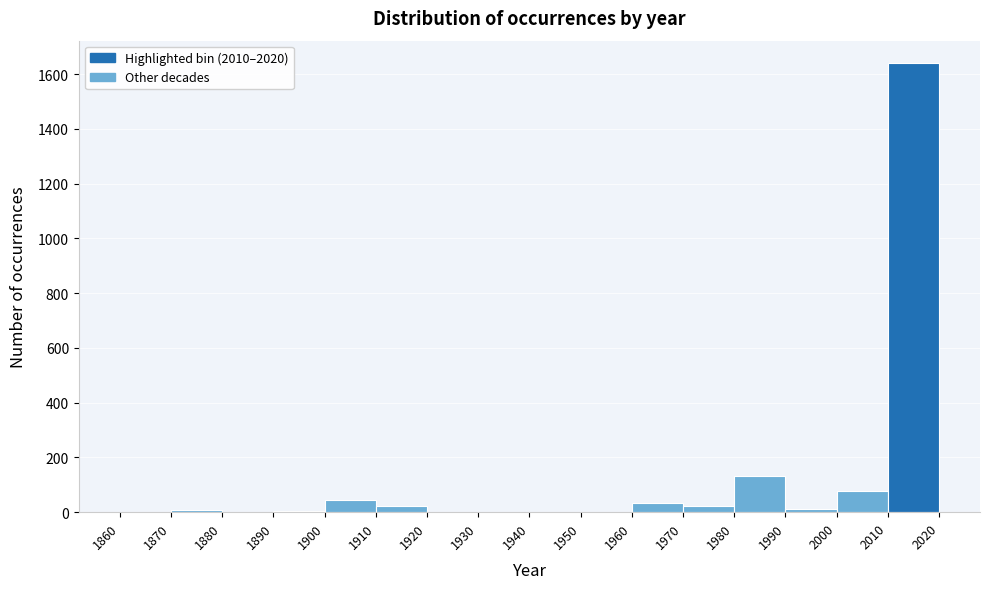

Reading left to right, transcribe this chart: for each bar, give the range it covers on the x-axis and its height. The values are not printed on the chart, so give them approximately, as read against the axis.

1860 to 1870: 0
1870 to 1880: under 20
1880 to 1890: 0
1890 to 1900: under 20
1900 to 1910: 40
1910 to 1920: 20
1920 to 1930: 0
1930 to 1940: 0
1940 to 1950: 0
1950 to 1960: 0
1960 to 1970: 40
1970 to 1980: 20
1980 to 1990: 140
1990 to 2000: under 20
2000 to 2010: 80
2010 to 2020: 1640